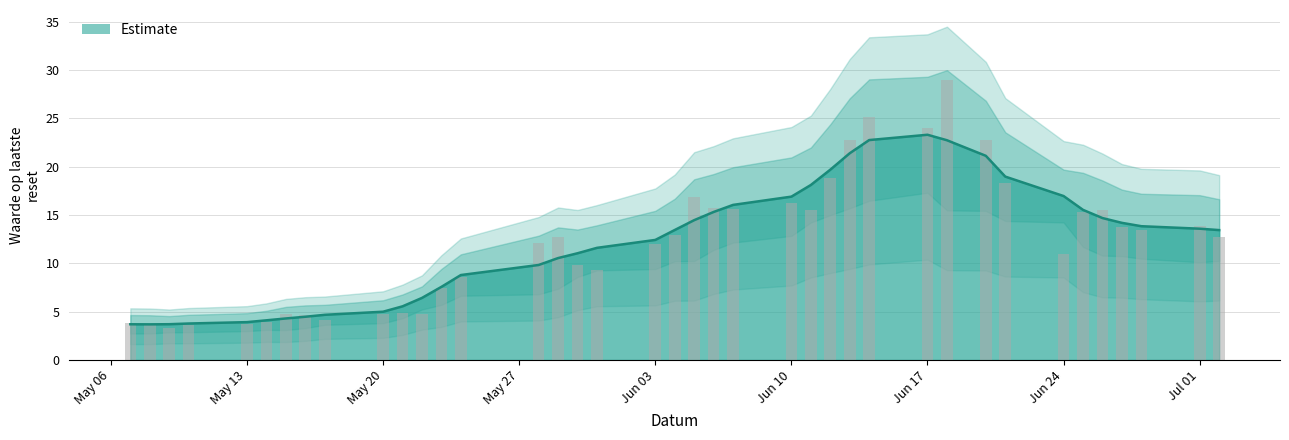

True or false: the data shows 6.9 at 2024-06-03.

False